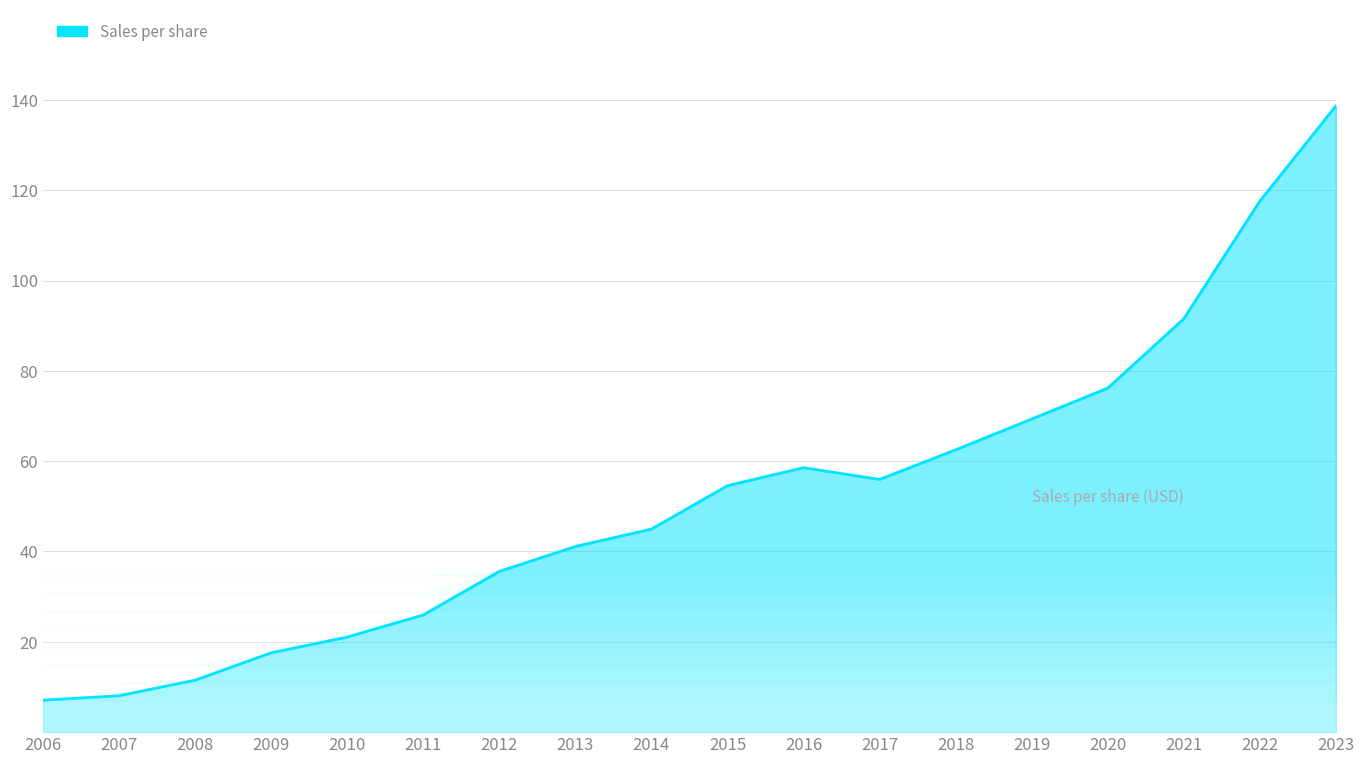

Reading left to right, extract all data points from this chart.

7.1	8.1	11.5	17.6	21.1	25.9	35.6	41.1	45.0	54.6	58.6	56.0	62.5	69.3	76.2	91.5	117.6	138.7